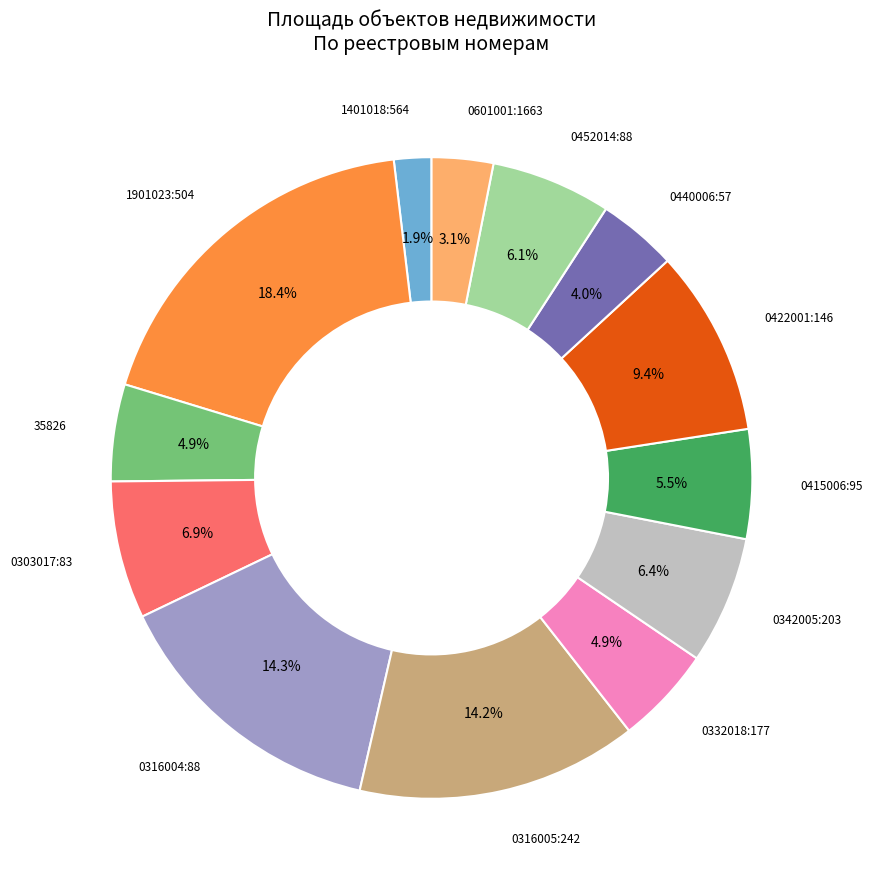

What portion of the pie excludes 0332018:177?

95.1%